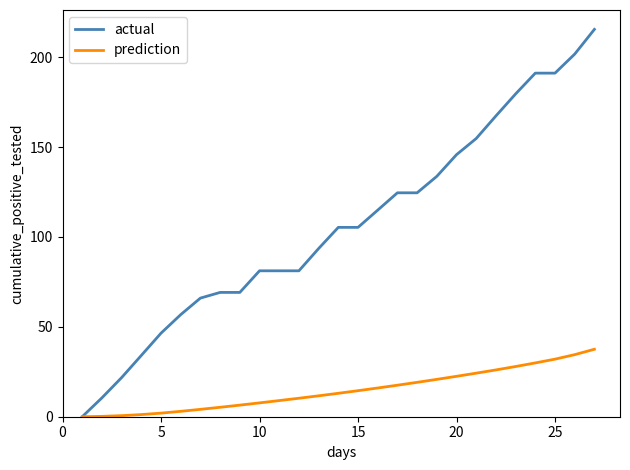

Which series has the largest total across all categories?

actual